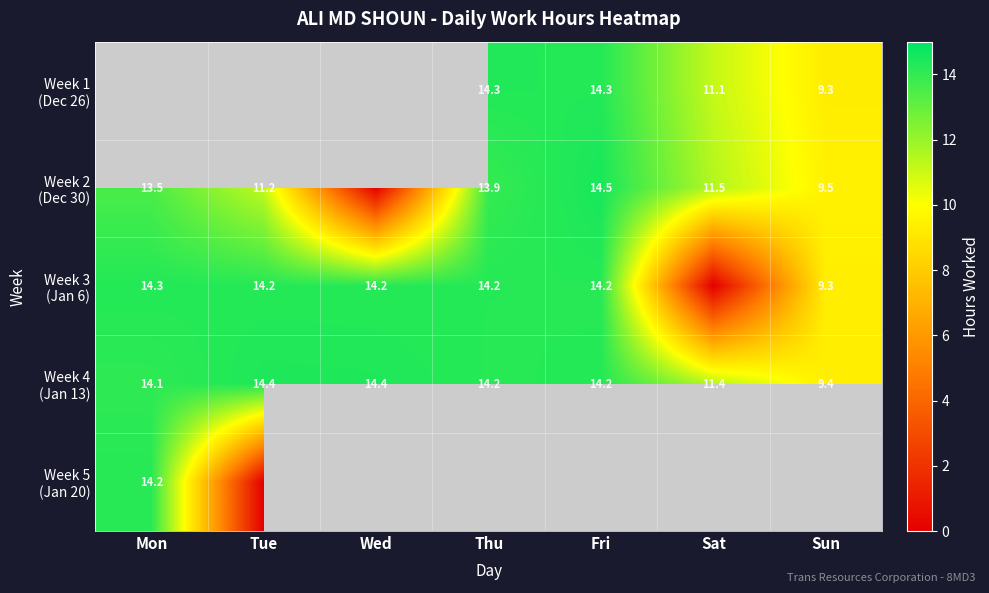

What is the spread (max minus min) of values at Sat?

11.5